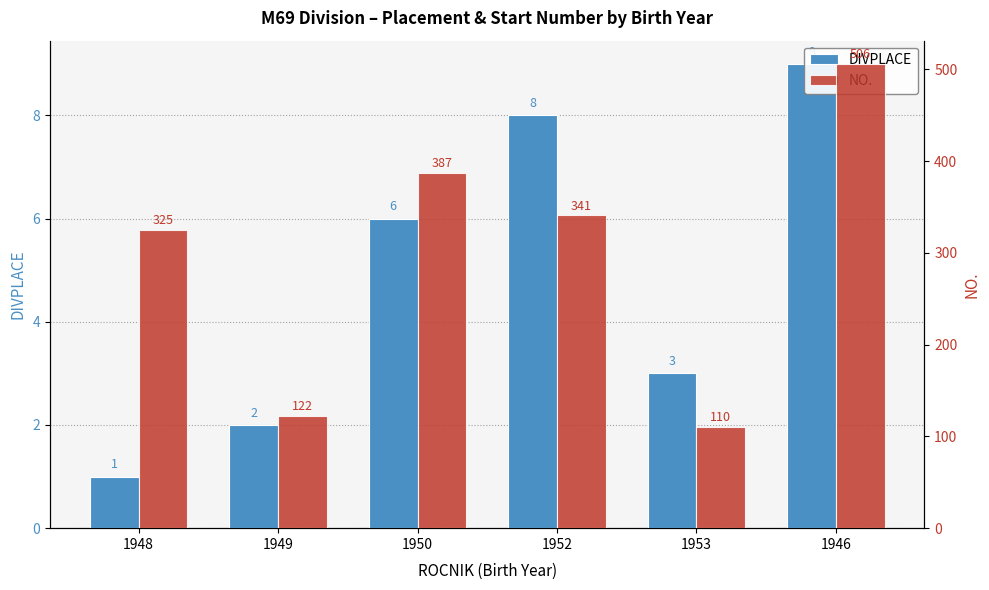

What is the total value across all series at 1952?

349